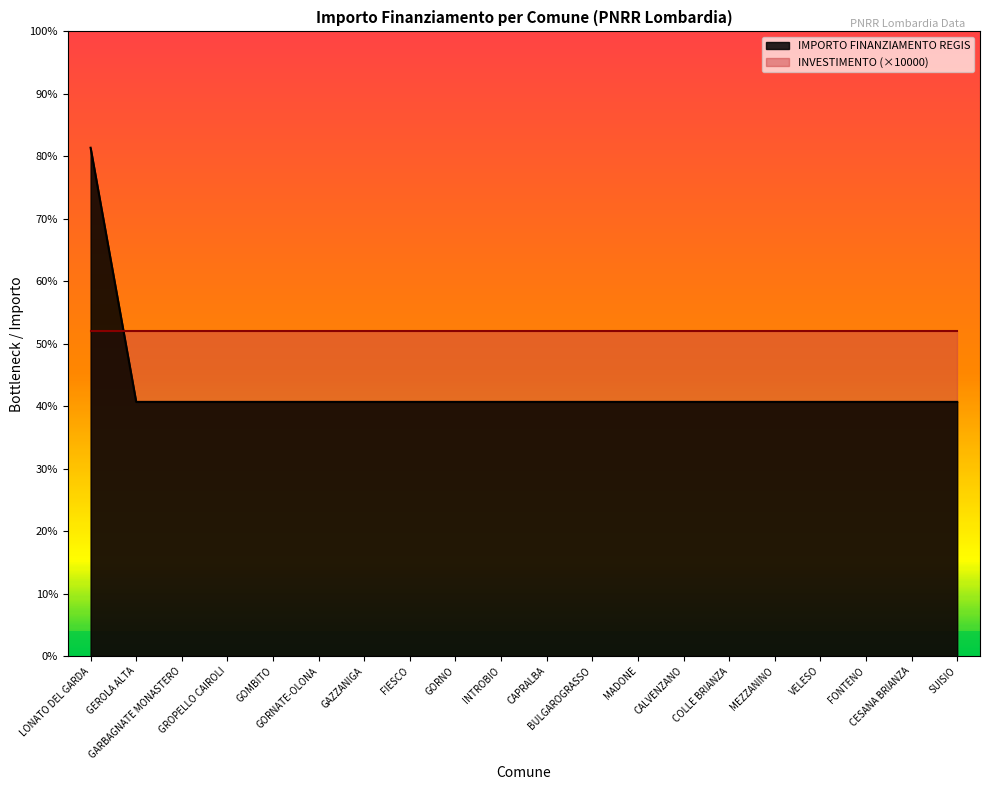

What are all the series names shown in the legend?

IMPORTO FINANZIAMENTO REGIS, INVESTIMENTO (×10000)